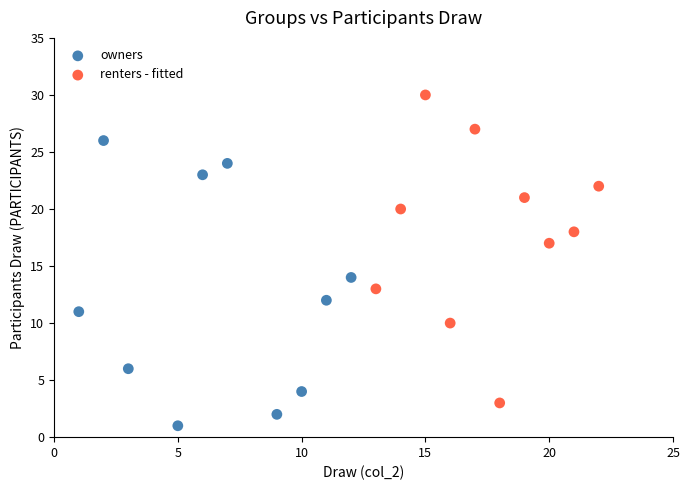

Which series reaches the minimum Y coordinate?

owners